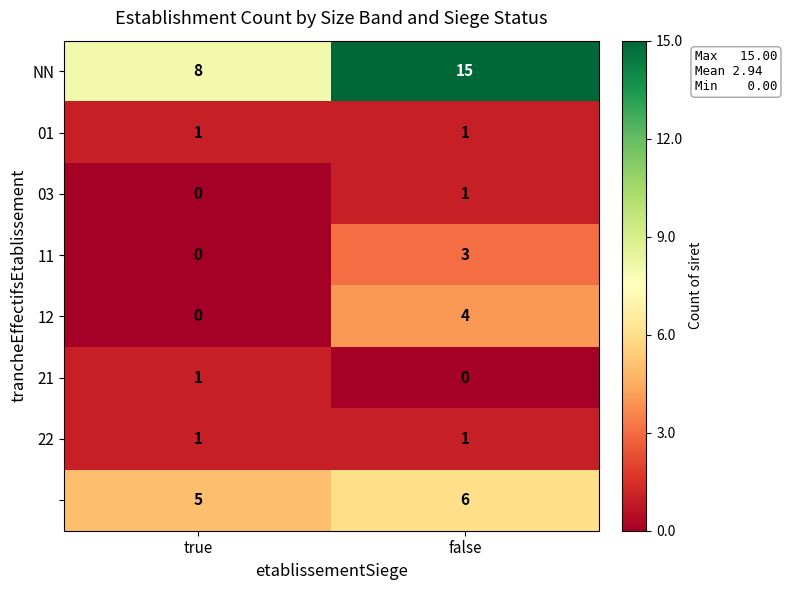

At which category does the chart reach its peak across all series?

false